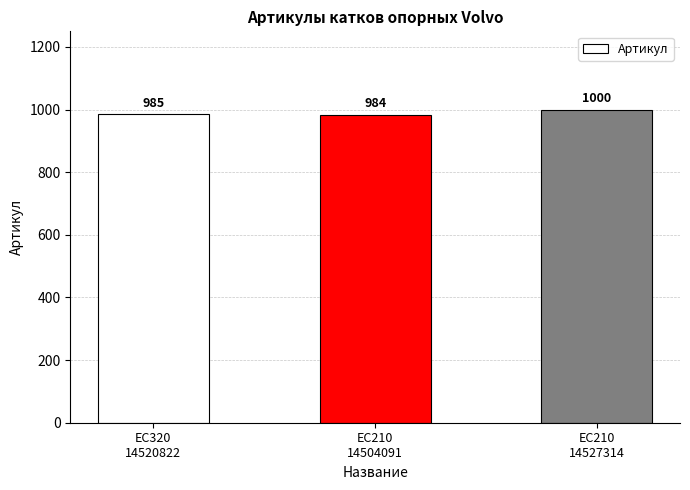

What is the greatest value displayed?

1000